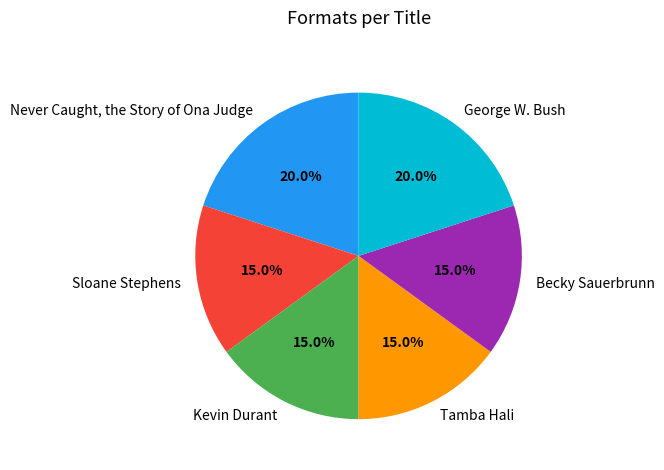

What percentage is the George W. Bush slice, to the nearest percent?

20%